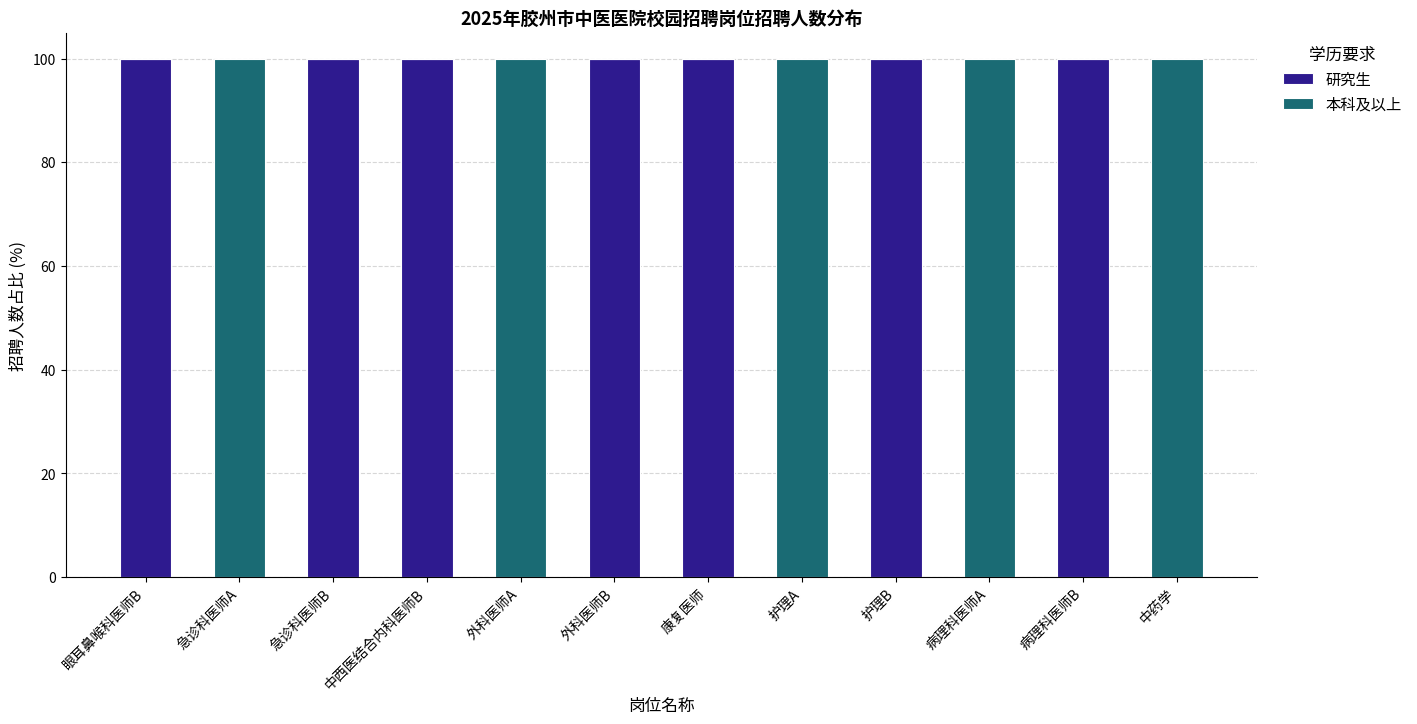

What is the total value across all series at 护理B?

100